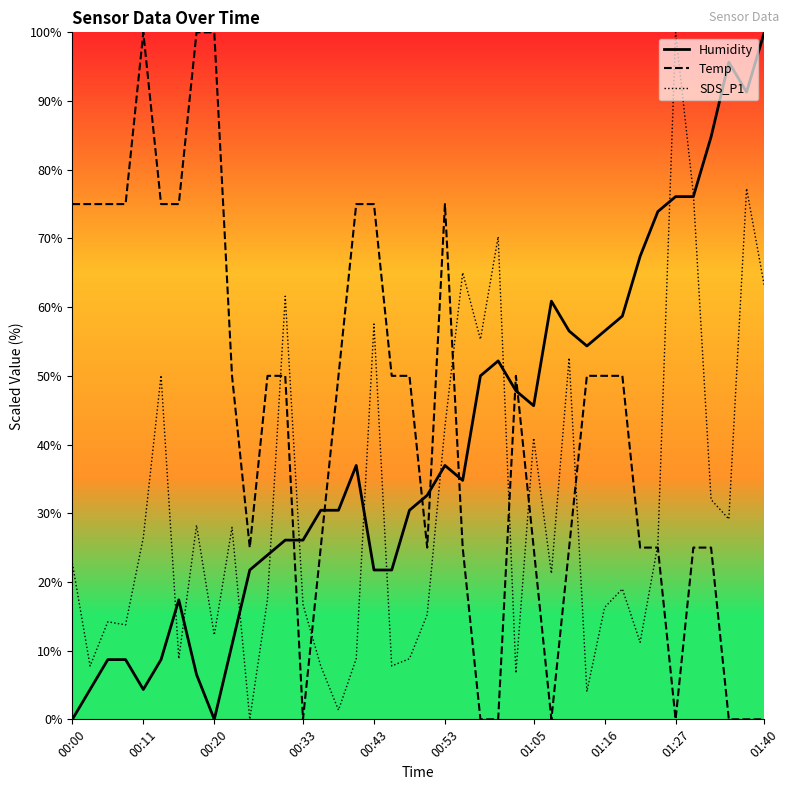

Is it true that SDS_P1 equals 8.7 at 00:53?

False